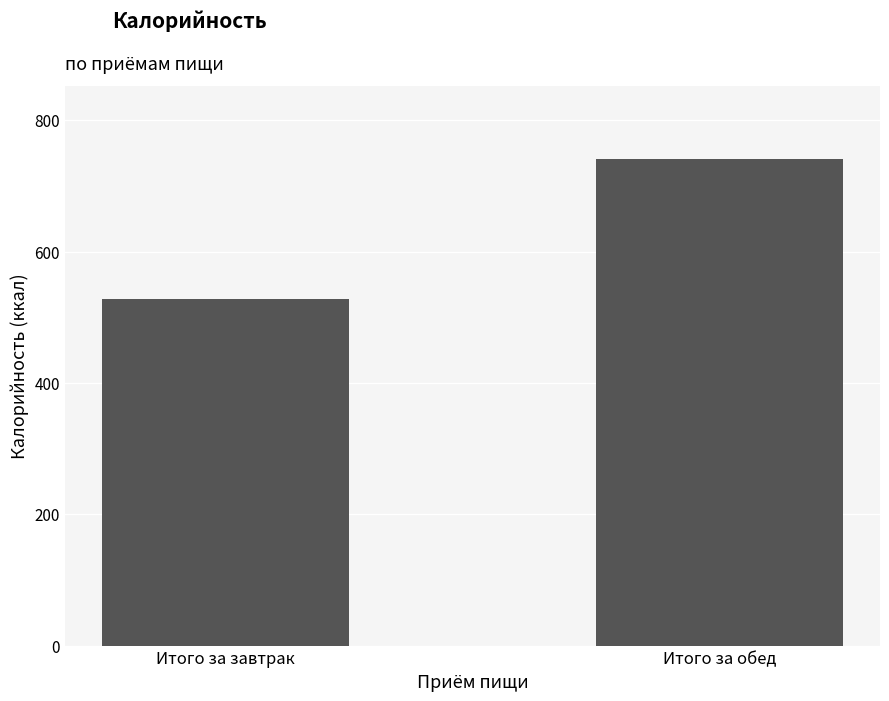

At which label is the value closest to 634?

Итого за завтрак